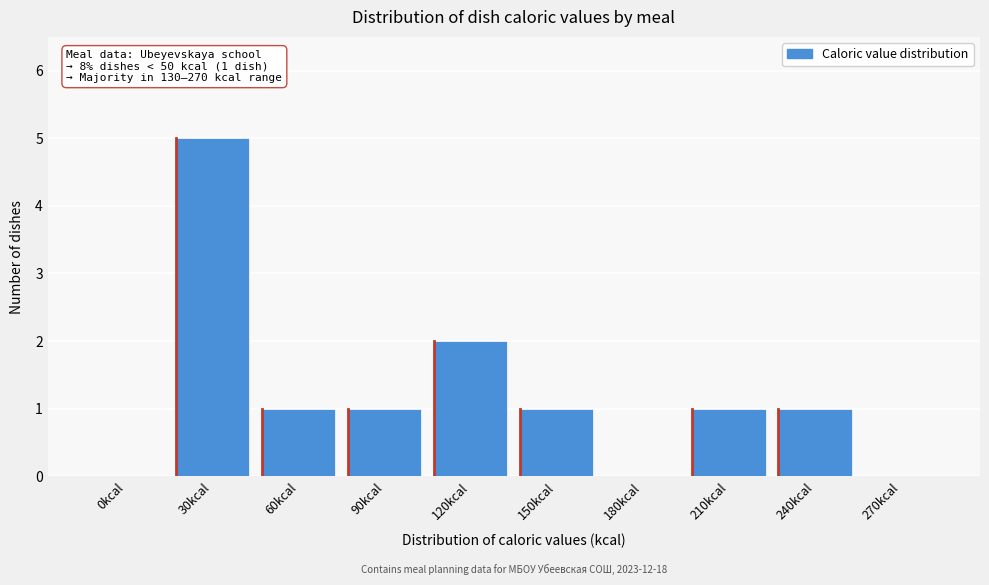

Reading right to left, extract all data points from this chart.

270kcal=0	240kcal=1	210kcal=1	180kcal=0	150kcal=1	120kcal=2	90kcal=1	60kcal=1	30kcal=5	0kcal=0